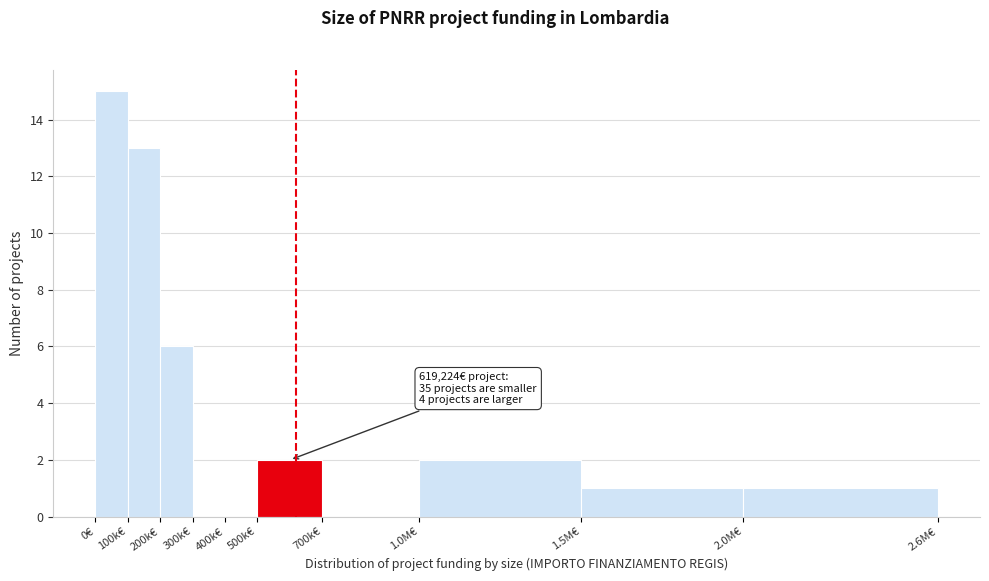

Reading right to left, transcribe all the data shown in this chart.

2.0M€=1	1.5M€=1	1.0M€=2	700k€=0	500k€=2	400k€=0	300k€=0	200k€=6	100k€=13	0€=15